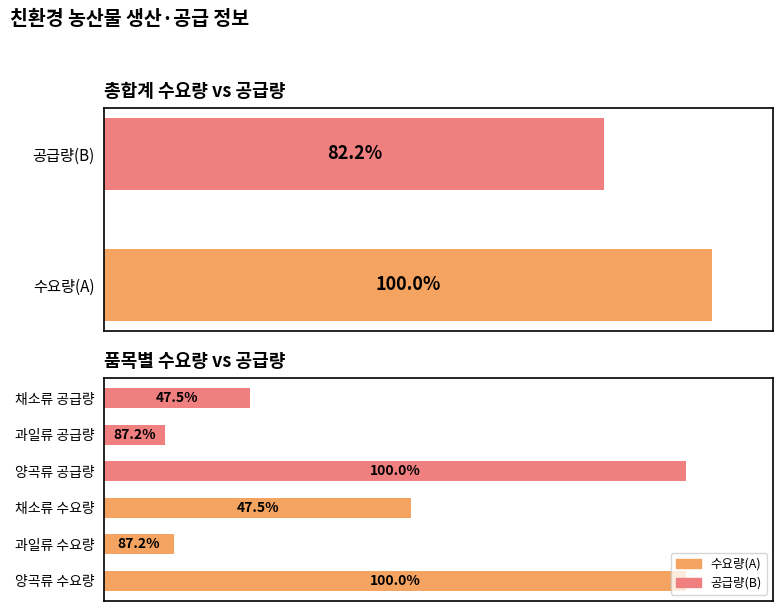

What is the difference between the maximum and minimum values in the 공급량(B) series?

972.3